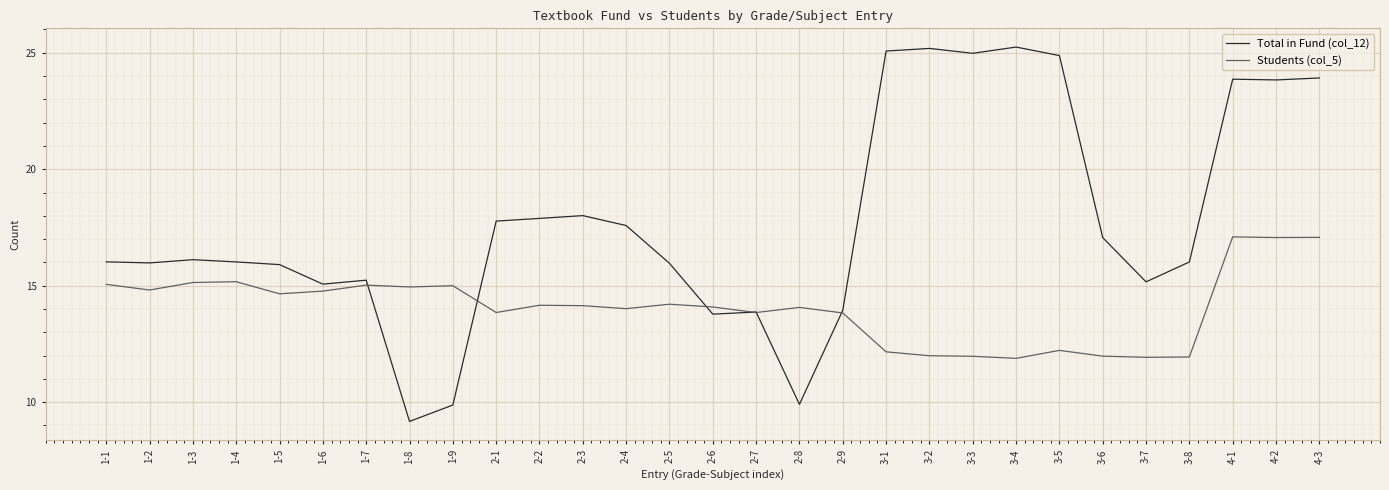

At which label is Total in Fund (col_12) closest to 17?

3-6